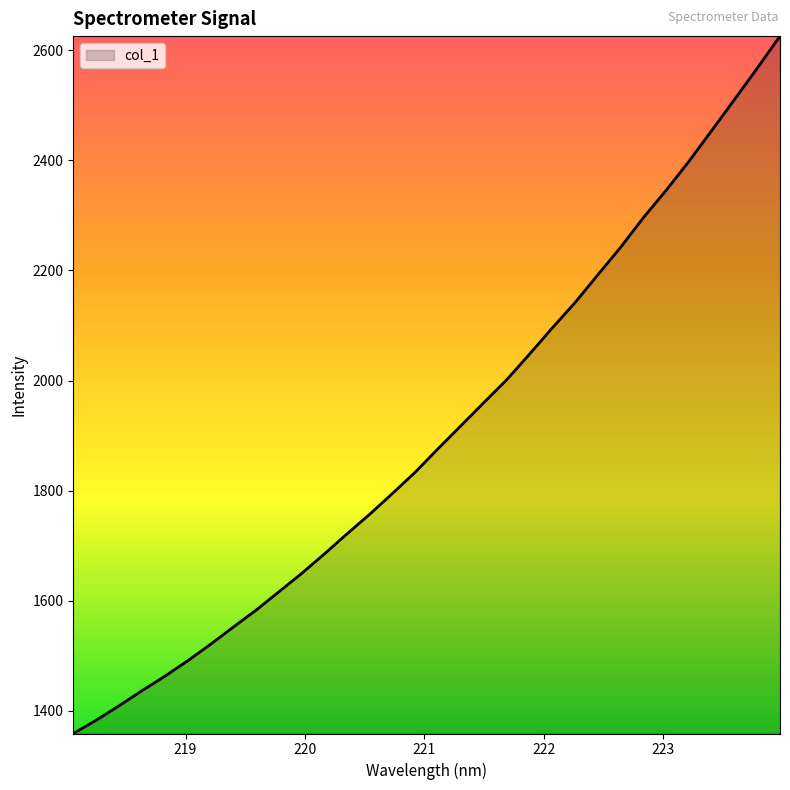

How many distinct data groups are displayed?

1